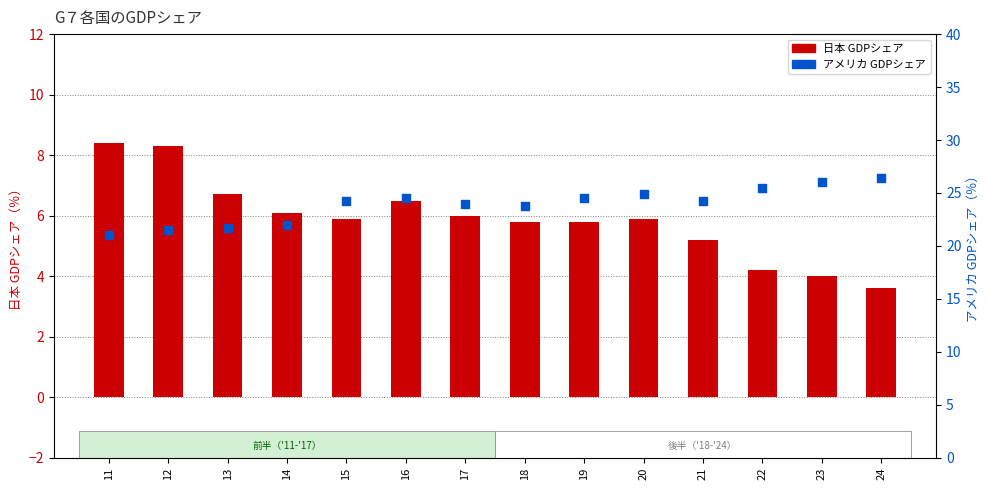

What are all the series names shown in the legend?

日本 GDPシェア, アメリカ GDPシェア